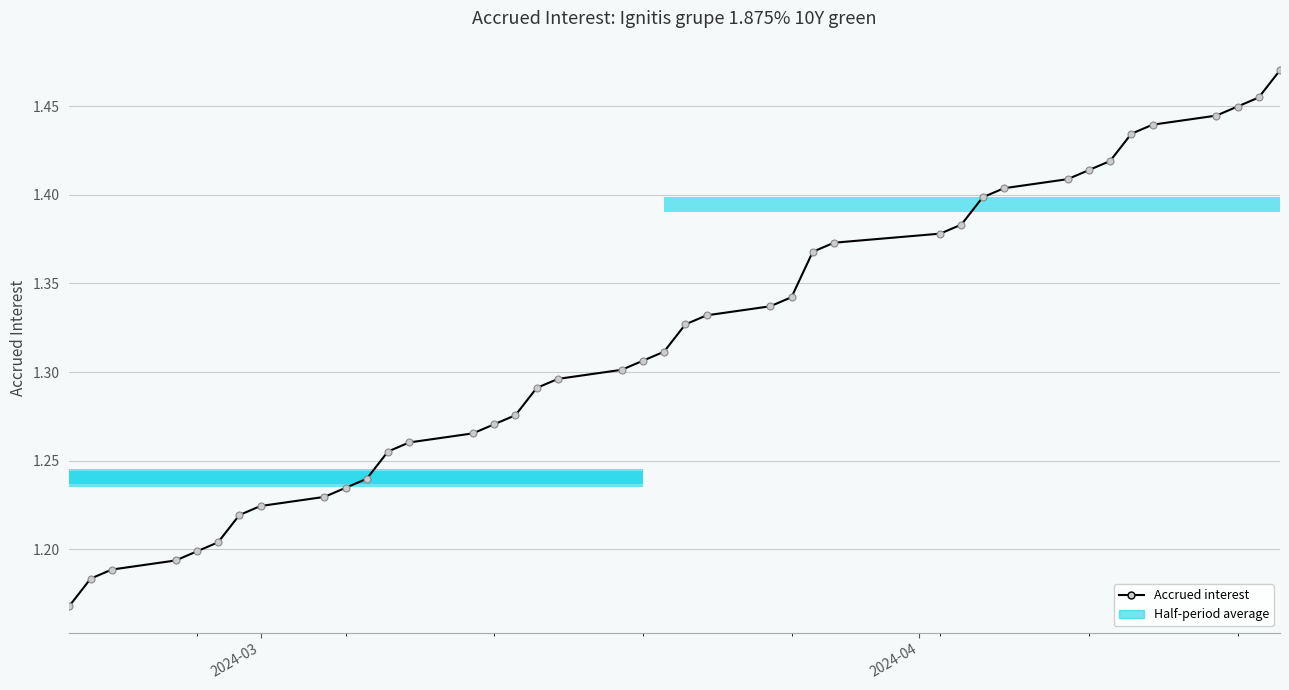

True or false: the data shows 0.7 at 21.

False